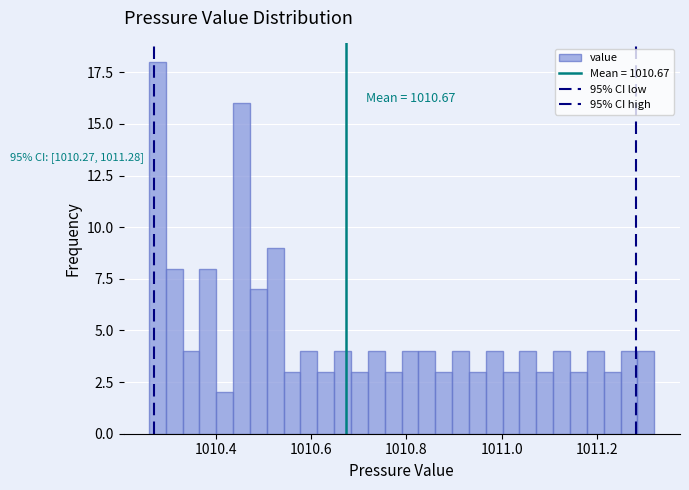

Read against the x-axis, roughly where is the centre of the tallest bar?

1010.28